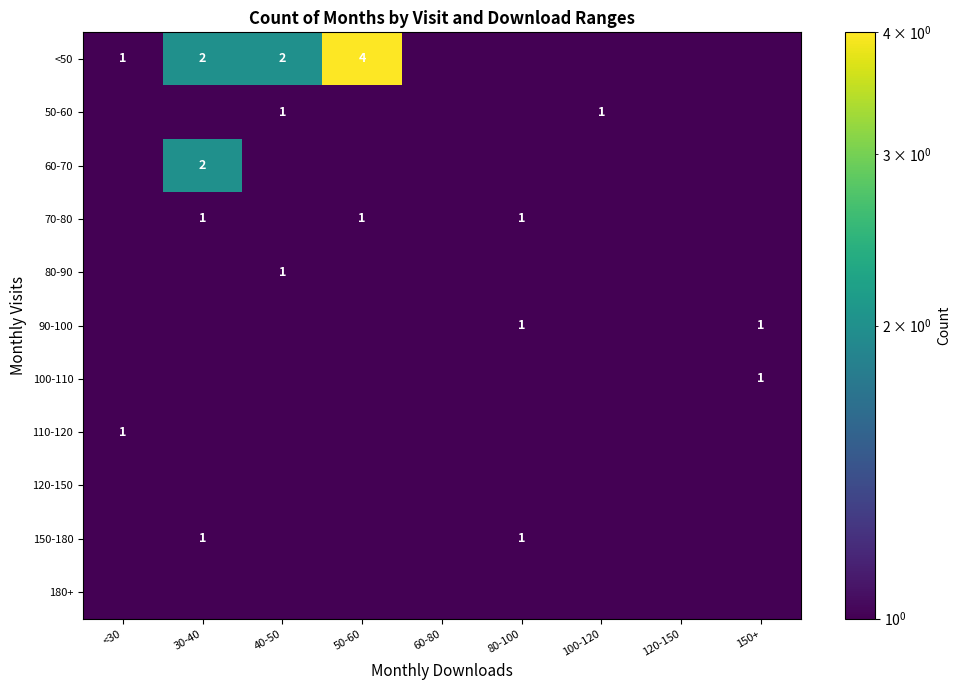

Is it true that 150-180 equals 0.3 at 30-40?

False